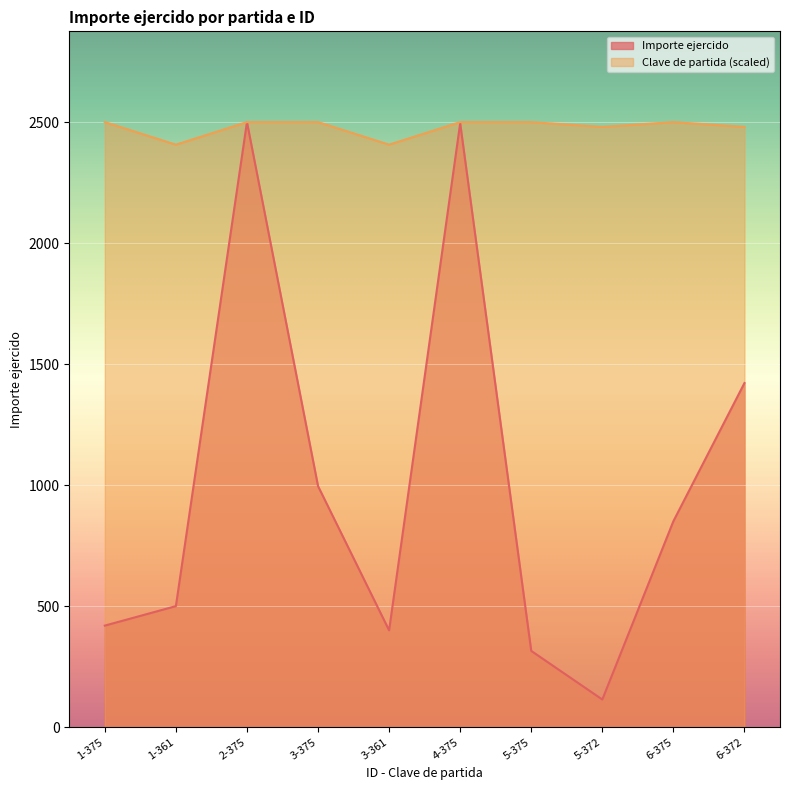

Rank the series by their maximum value, from highest to lowest.

Importe ejercido, Clave de partida